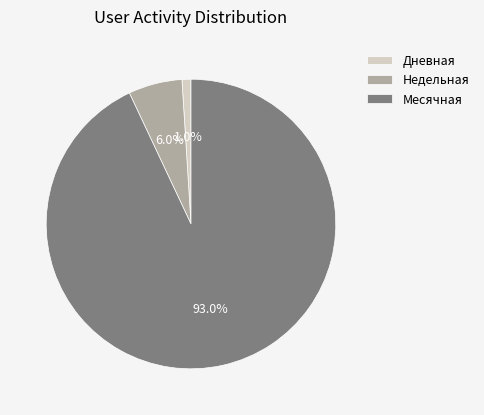

Which slice is the largest?

Месячная